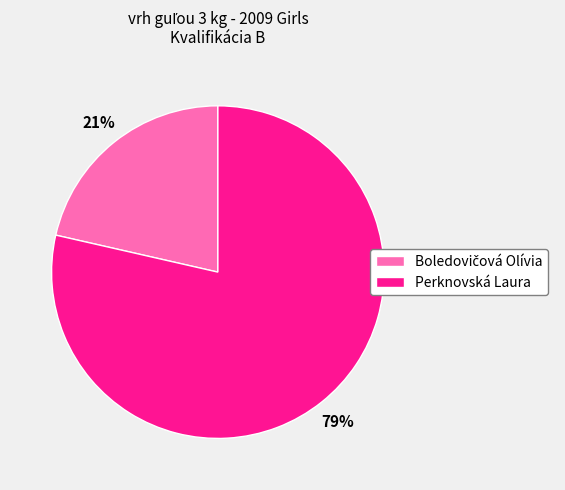

To the nearest percent, what is the average slice percentage?

50%